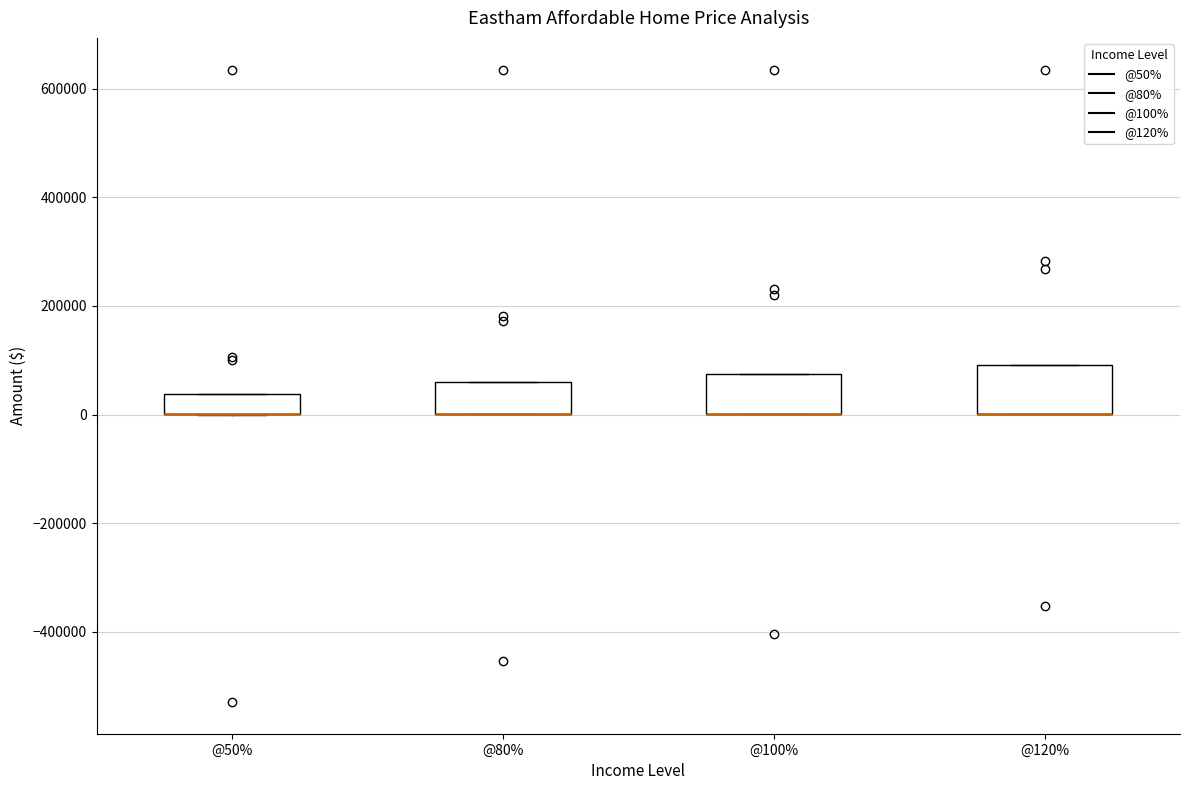

Reading left to right, transcribe this box plot: for each box, give where its median line is, the range the box spans, and where its two whiskers end, as read against the y-axis. The values are not printed on the chart, so give them approximately, as read against the axis.

@50%: median 0 (drawn on the box's lower edge), box 0 to 40000, whiskers 0 to 40000
@80%: median 0 (drawn on the box's lower edge), box 0 to 60000, whiskers 0 to 60000
@100%: median 0 (drawn on the box's lower edge), box 0 to 80000, whiskers 0 to 80000
@120%: median 0 (drawn on the box's lower edge), box 0 to 100000, whiskers 0 to 100000